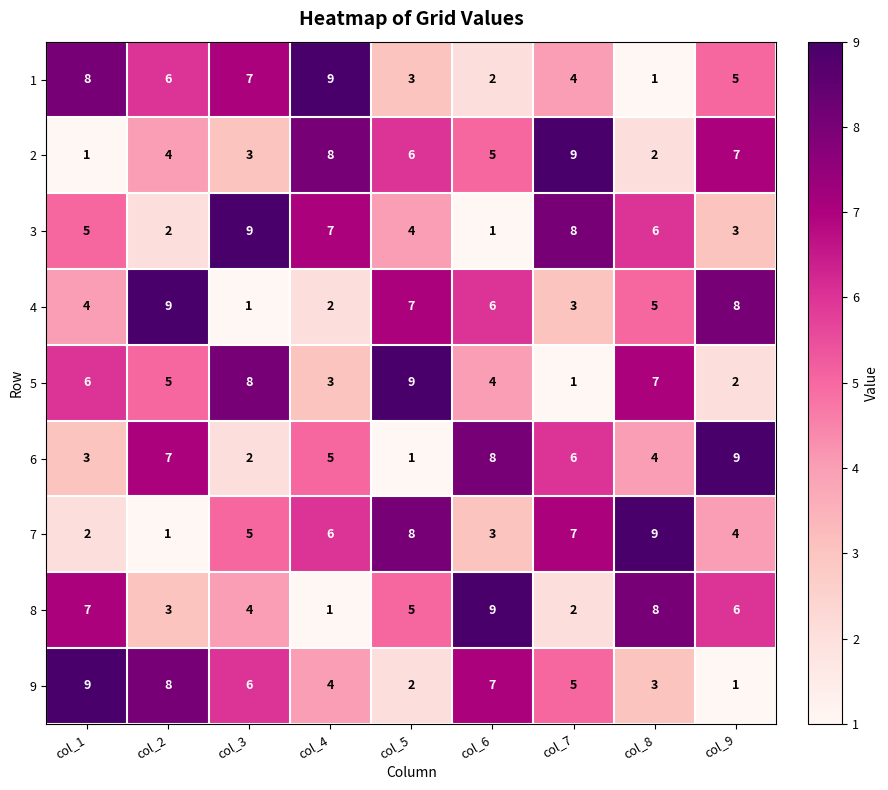

What is the total value across all series at col_4?

45